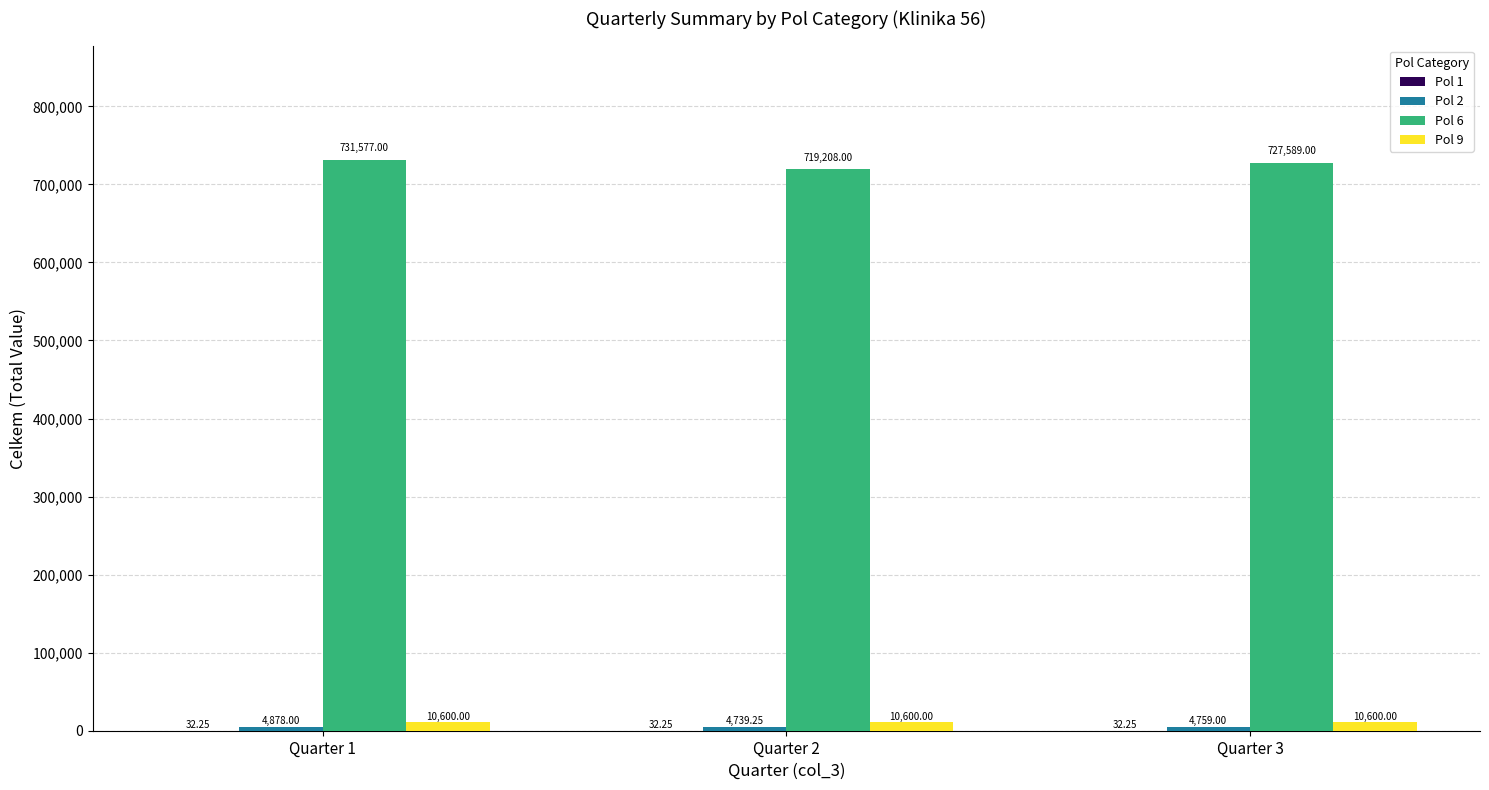

At which category is the sum across all series the highest?

Quarter 1